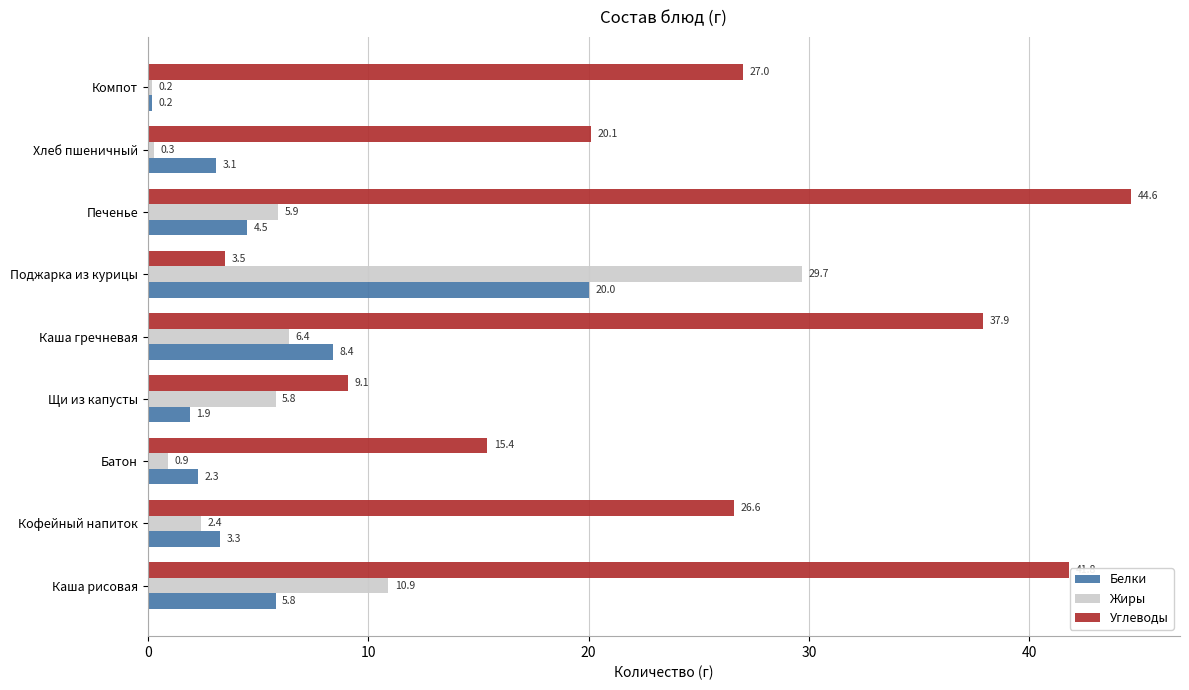

What is the average value of the Углеводы series?

25.1